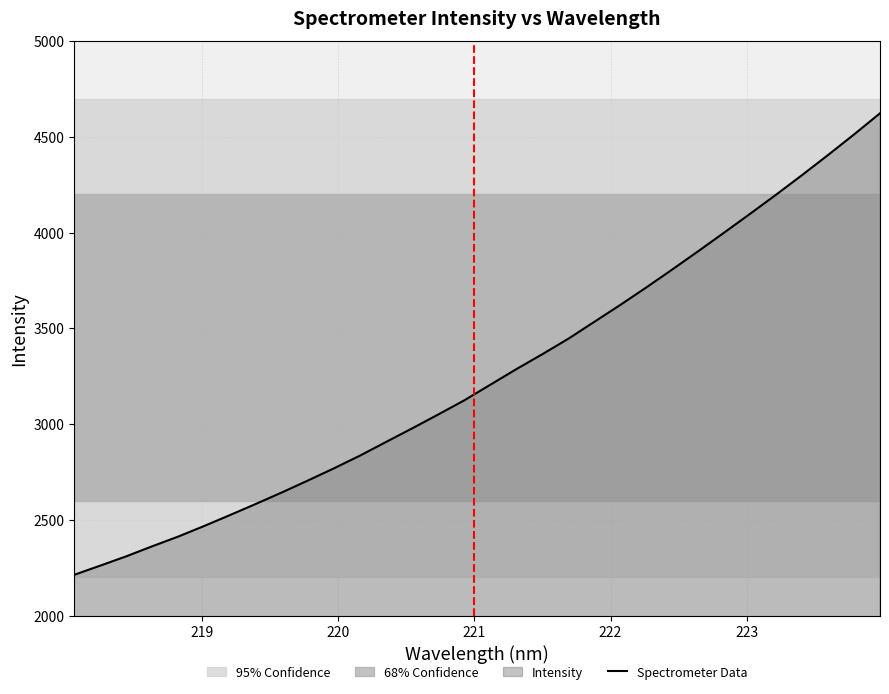

What is the difference between the maximum and minimum values?

2409.8